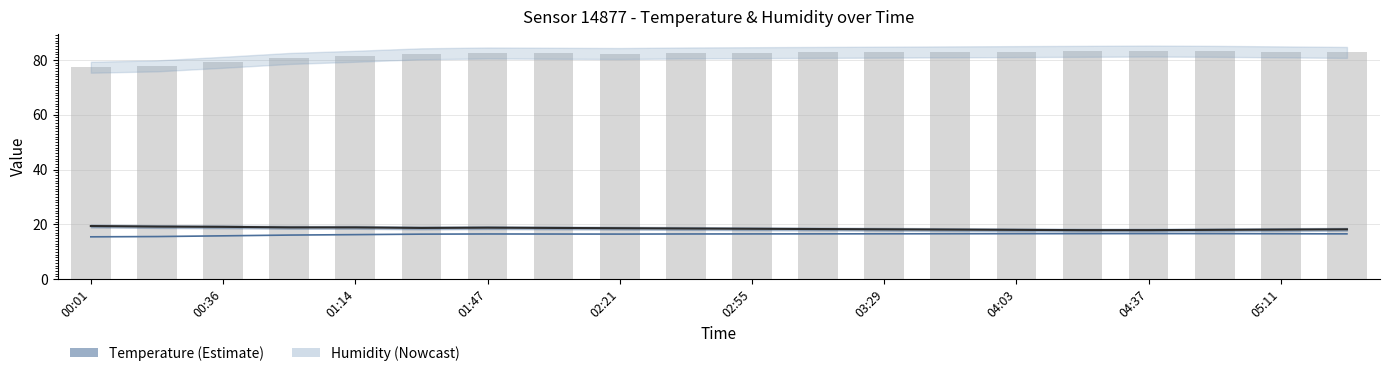

At how many categories does at least one series exceed 40?

20